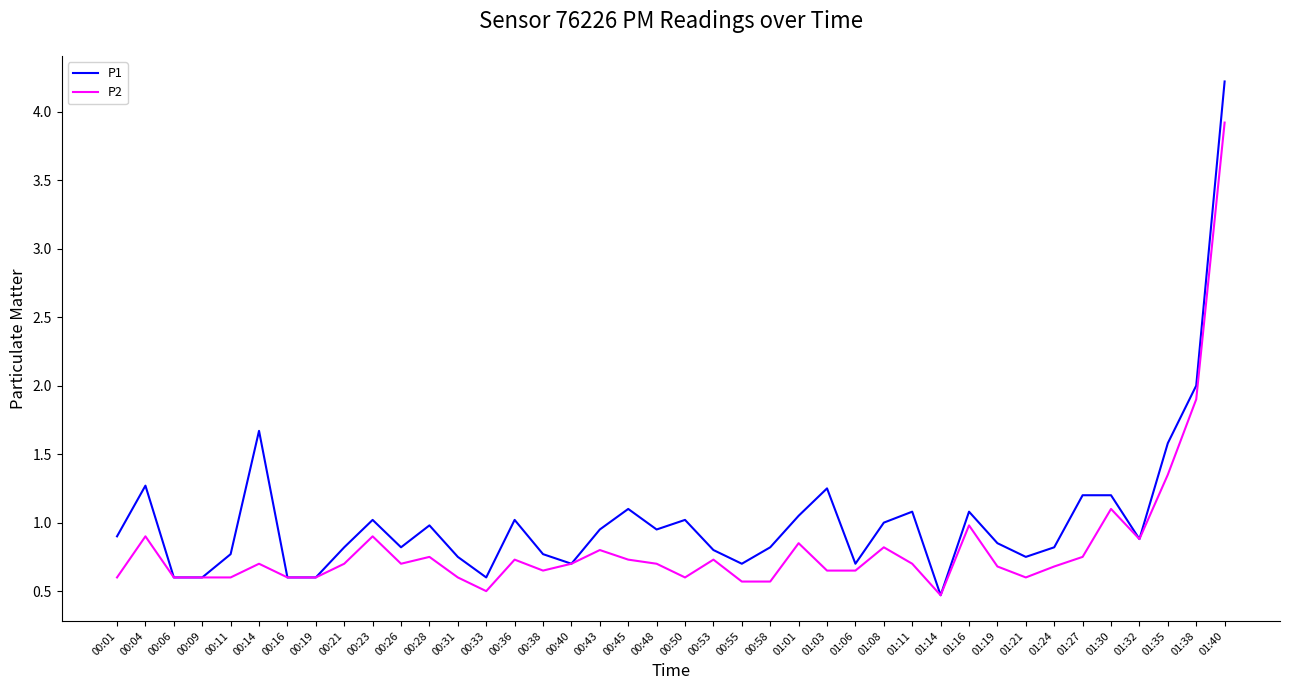

True or false: P1 has a value of 0.8 at 00:58.

True